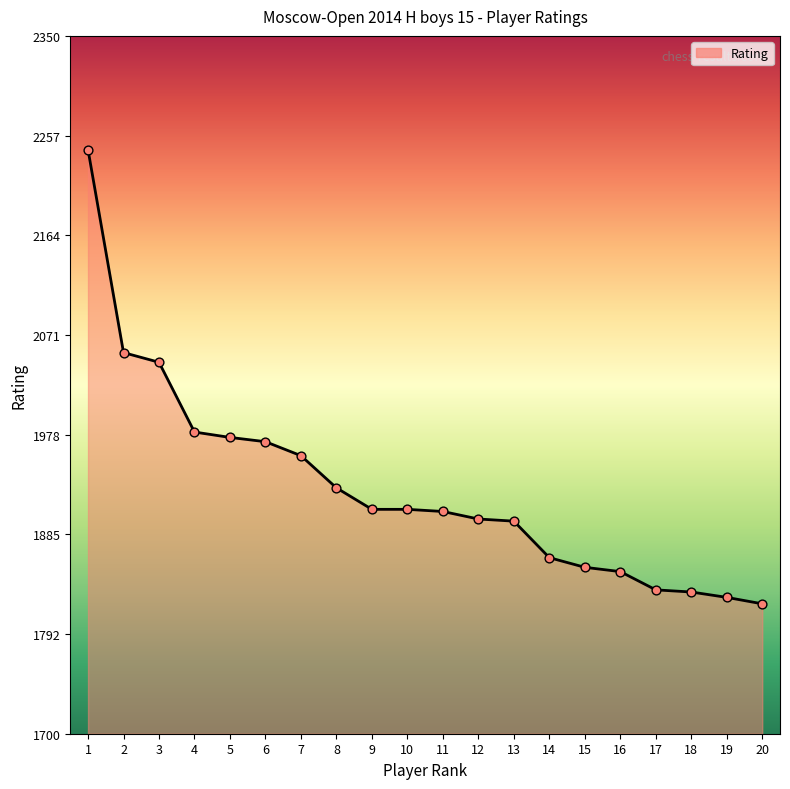

What is the change in value from 2 to 10?

-146